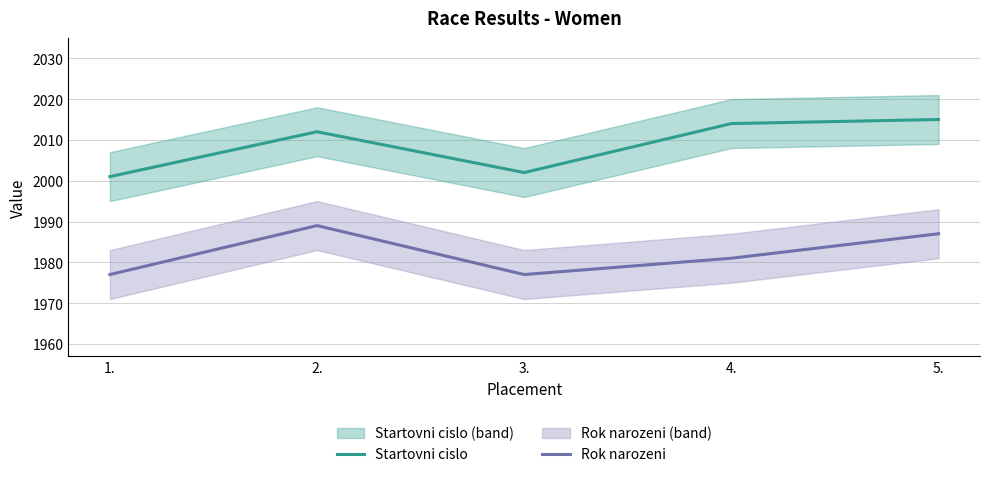

Reading left to right, transcribe all the data shown in this chart.

Startovni cislo: 2001	2012	2002	2014	2015
Rok narozeni: 1977	1989	1977	1981	1987